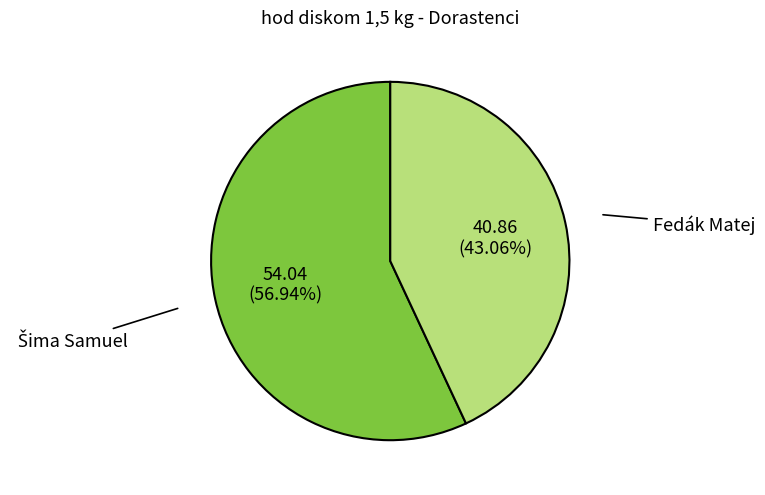

Which slice is the smallest?

Fedák Matej